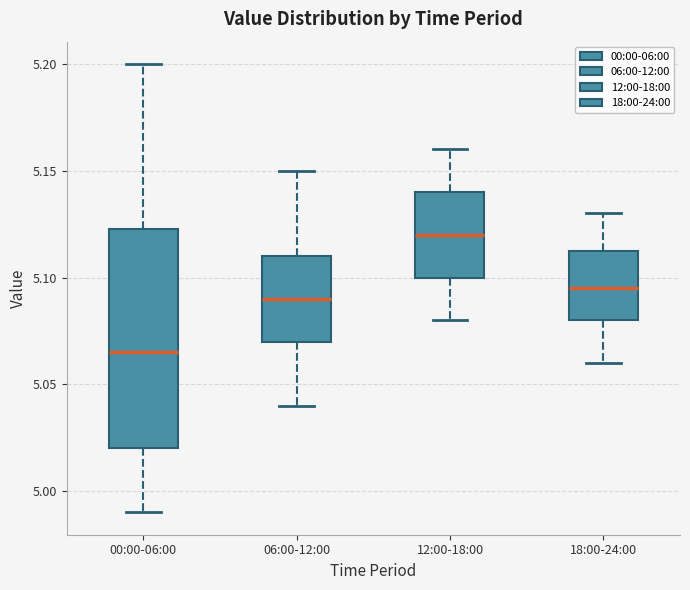

Reading left to right, read every box against the y-axis: the position of its median line, the range the box covers, and the ends of its whiskers. The values are not printed on the chart, so give them approximately, as read against the axis.

00:00-06:00: median 5.065, box 5.020 to 5.125, whiskers 4.990 to 5.200
06:00-12:00: median 5.090, box 5.070 to 5.110, whiskers 5.040 to 5.150
12:00-18:00: median 5.120, box 5.100 to 5.140, whiskers 5.080 to 5.160
18:00-24:00: median 5.095, box 5.080 to 5.115, whiskers 5.060 to 5.130